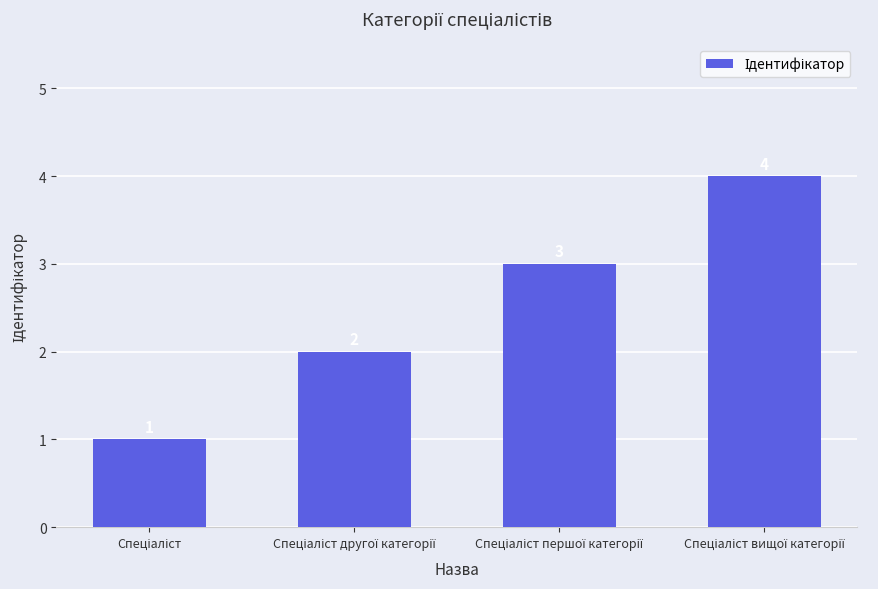

How many bars are there in total?

4